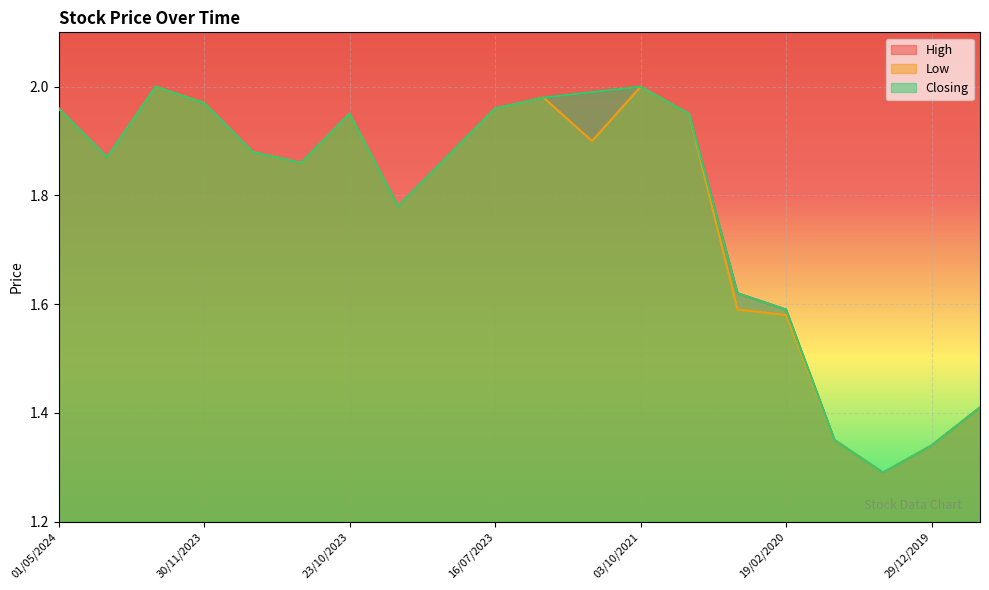

Reading left to right, what are all the values shown in this chart?

High: 01/05/2024=2.0	30/04/2024=1.9	15/02/2024=2.0	30/11/2023=2.0	27/11/2023=1.9	05/11/2023=1.9	23/10/2023=1.9	10/09/2023=1.8	25/07/2023=1.9	16/07/2023=2.0	17/08/2022=2.0	29/06/2022=2.0	03/10/2021=2.0	08/09/2020=1.9	12/08/2020=1.6	19/02/2020=1.6	12/02/2020=1.4	30/12/2019=1.3	29/12/2019=1.3	13/02/2020=1.4
Low: 01/05/2024=2.0	30/04/2024=1.9	15/02/2024=2.0	30/11/2023=2.0	27/11/2023=1.9	05/11/2023=1.9	23/10/2023=1.9	10/09/2023=1.8	25/07/2023=1.9	16/07/2023=2.0	17/08/2022=2.0	29/06/2022=1.9	03/10/2021=2.0	08/09/2020=1.9	12/08/2020=1.6	19/02/2020=1.6	12/02/2020=1.4	30/12/2019=1.3	29/12/2019=1.3	13/02/2020=1.4
Closing: 01/05/2024=2.0	30/04/2024=1.9	15/02/2024=2.0	30/11/2023=2.0	27/11/2023=1.9	05/11/2023=1.9	23/10/2023=1.9	10/09/2023=1.8	25/07/2023=1.9	16/07/2023=2.0	17/08/2022=2.0	29/06/2022=2.0	03/10/2021=2.0	08/09/2020=1.9	12/08/2020=1.6	19/02/2020=1.6	12/02/2020=1.4	30/12/2019=1.3	29/12/2019=1.3	13/02/2020=1.4